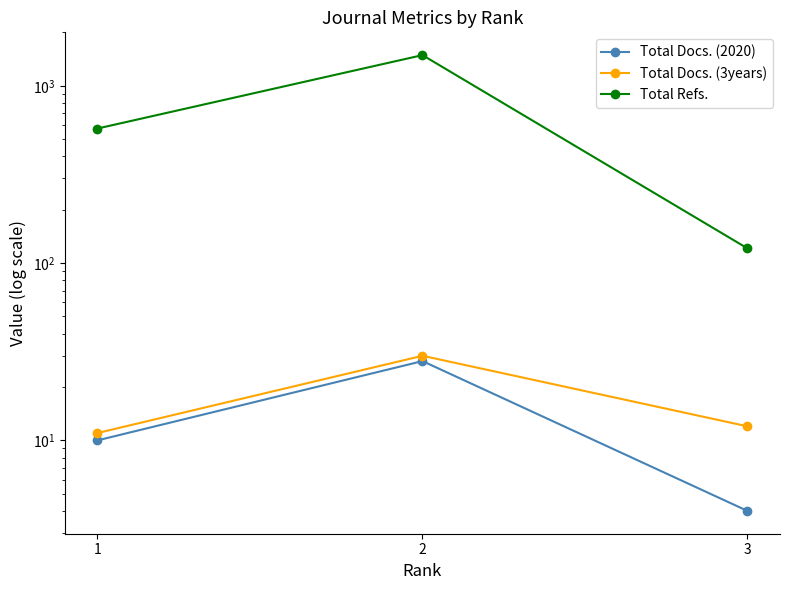

Which series has the largest total across all categories?

Total Refs.